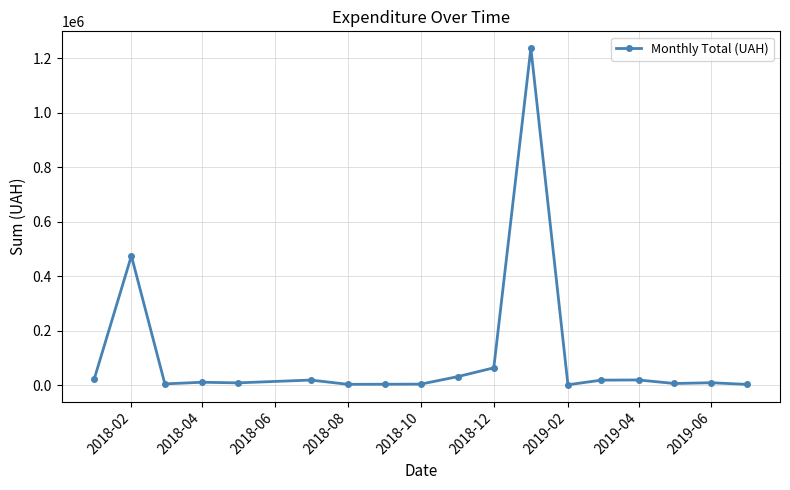

Count the number of values greater than 10235.

9